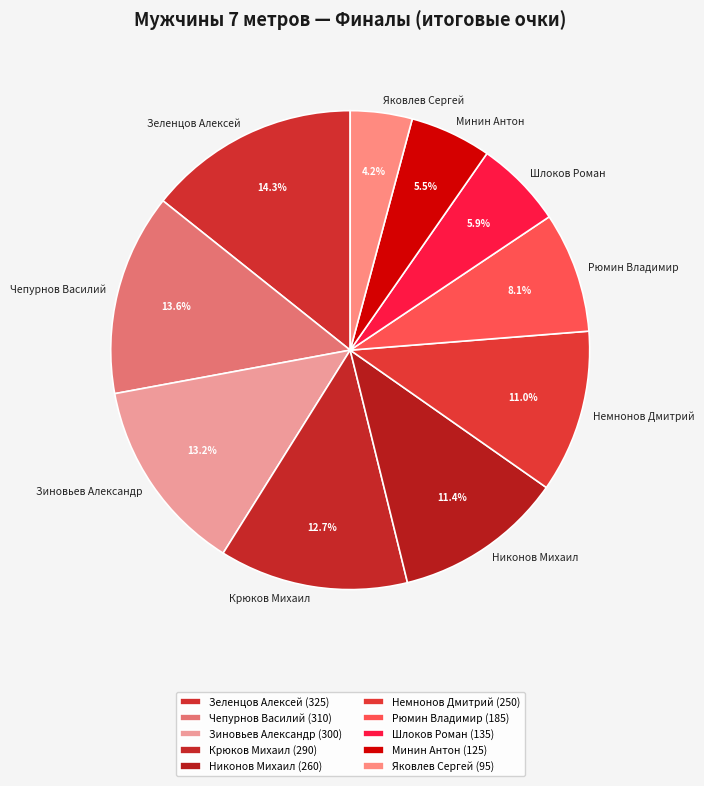

Approximately how many times larger is the value at Шлоков Роман compared to Яковлев Сергей?

1.4